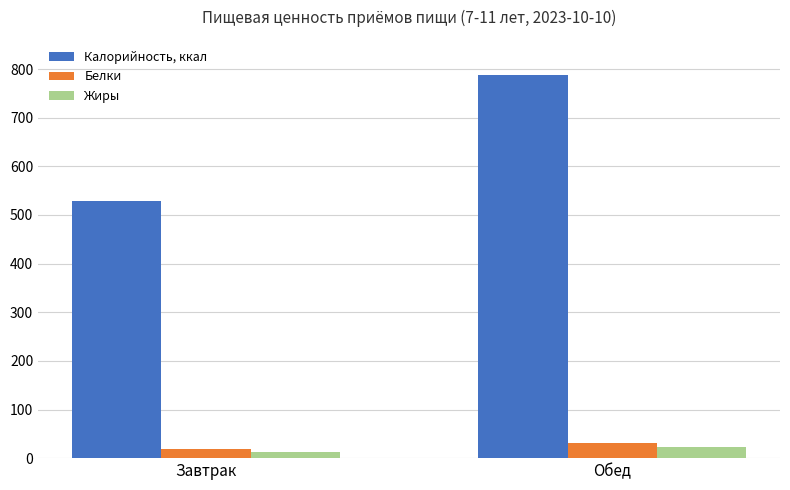

What is the minimum value for Калорийность, ккал?

528.1